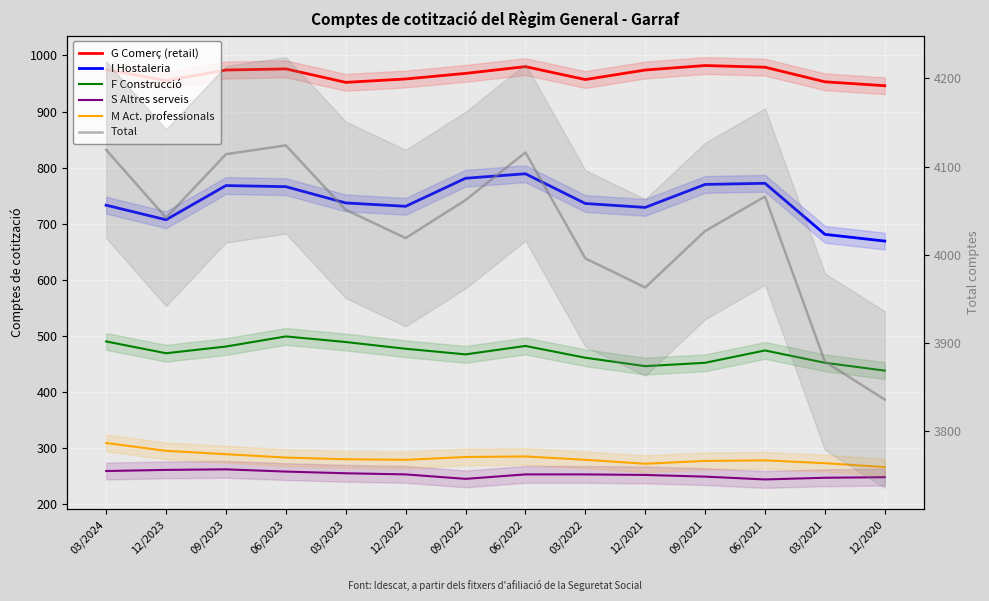

What is the total value across all series at 03/2024?

6885